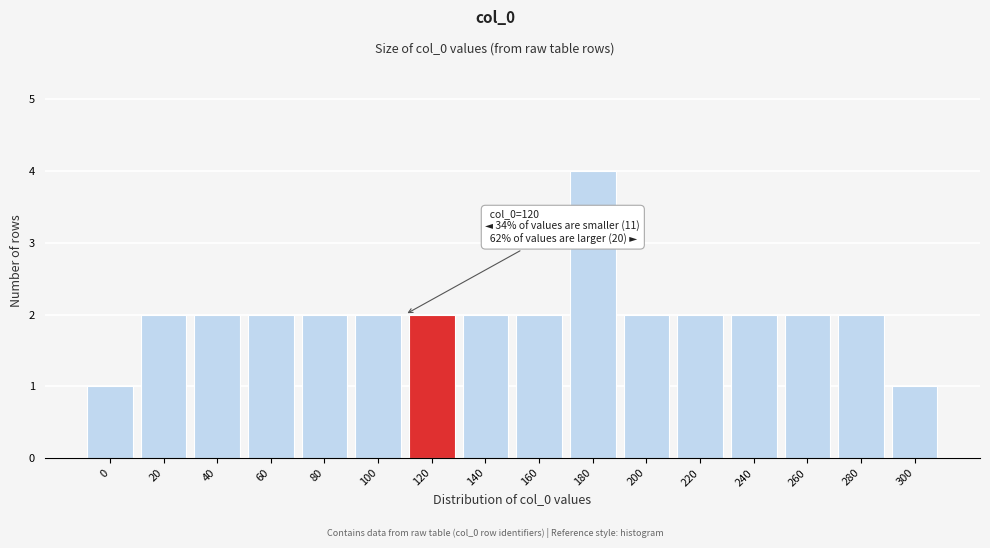

Reading right to left, list all the values displayed in this chart.

1	2	2	2	2	2	4	2	2	2	2	2	2	2	2	1